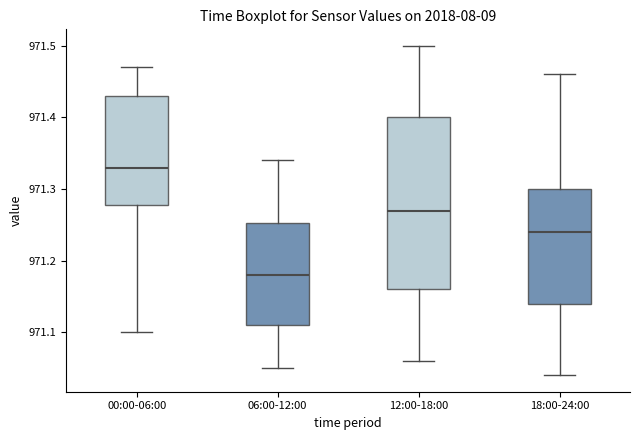

Reading left to right, read every box against the y-axis: the position of its median line, the range the box covers, and the ends of its whiskers. The values are not printed on the chart, so give them approximately, as read against the axis.

00:00-06:00: median 971.33, box 971.28 to 971.43, whiskers 971.10 to 971.47
06:00-12:00: median 971.18, box 971.11 to 971.25, whiskers 971.05 to 971.34
12:00-18:00: median 971.27, box 971.16 to 971.40, whiskers 971.06 to 971.50
18:00-24:00: median 971.24, box 971.14 to 971.30, whiskers 971.04 to 971.46